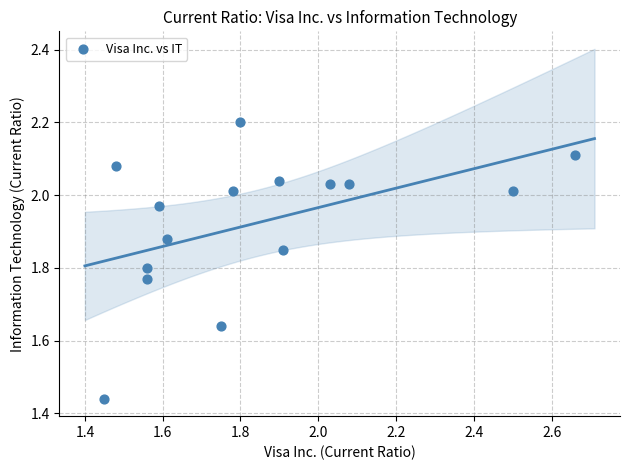

What is the range of Y values (max minus min)?

0.8